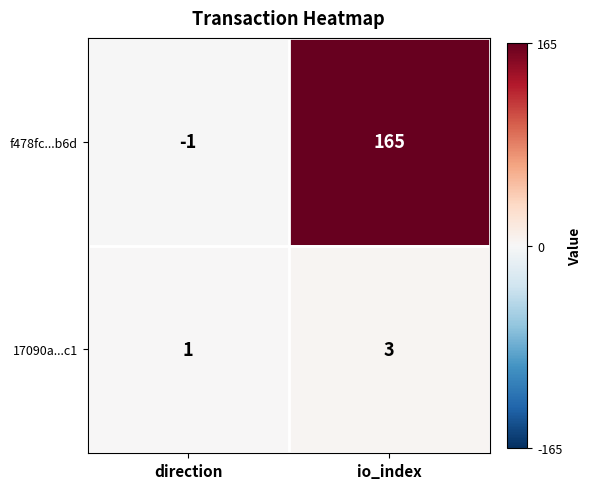

What is the minimum value shown in the chart?

-1